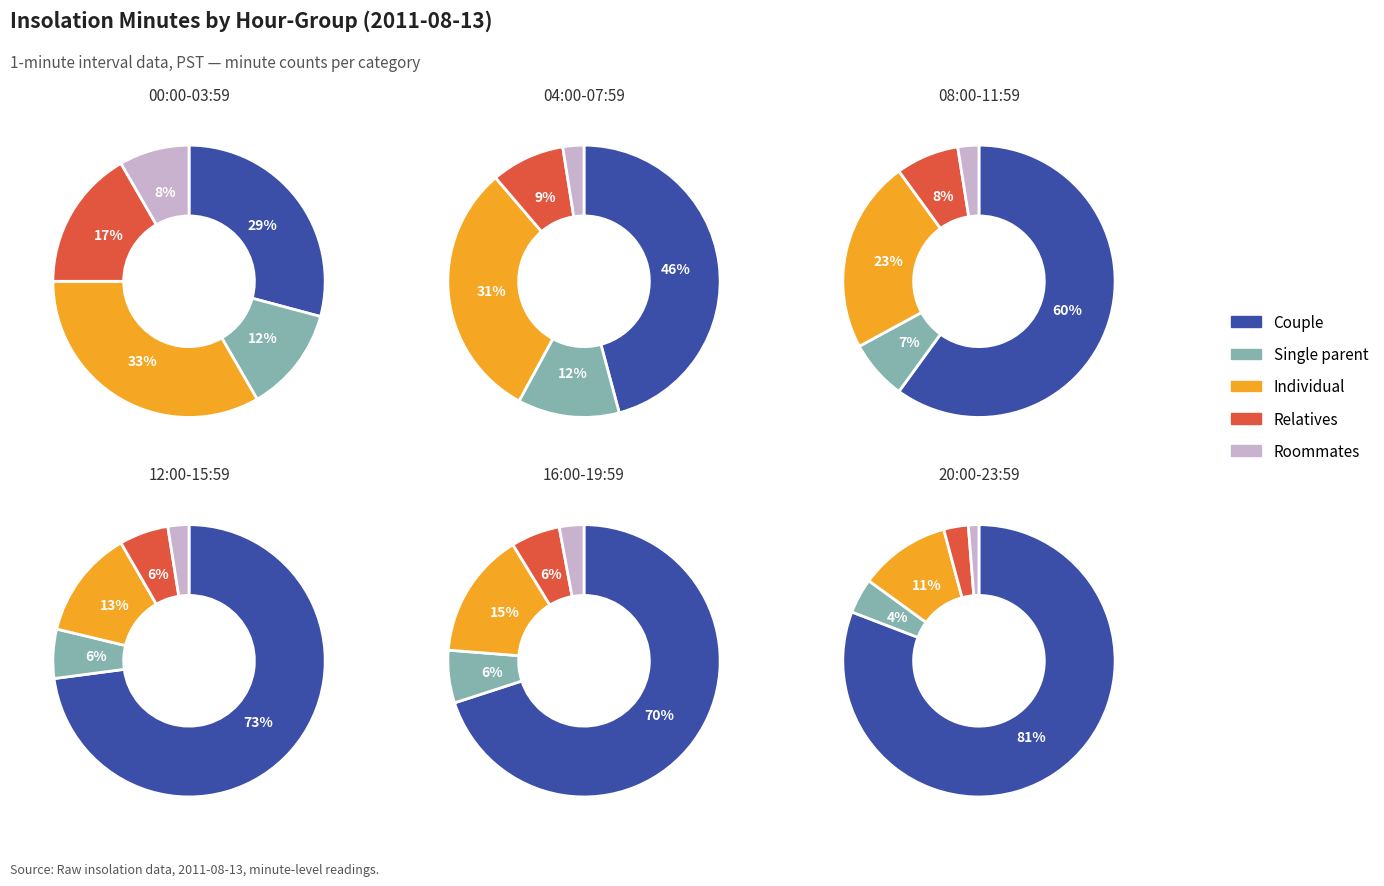

True or false: 0 accounts for 23% of the total.

False